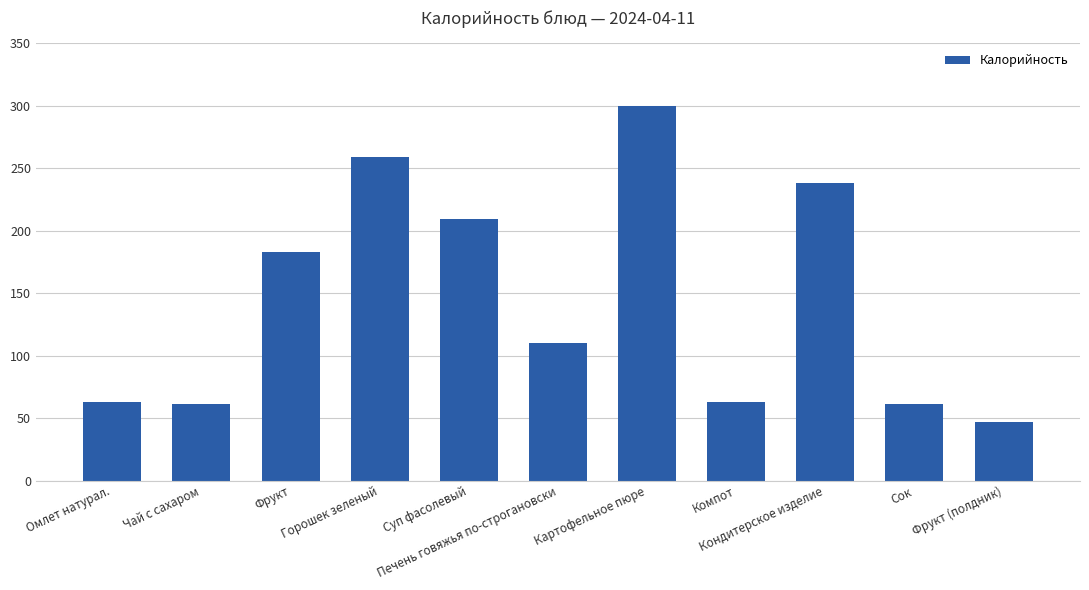

What is the difference between the values at Фрукт and Горошек зеленый?

76